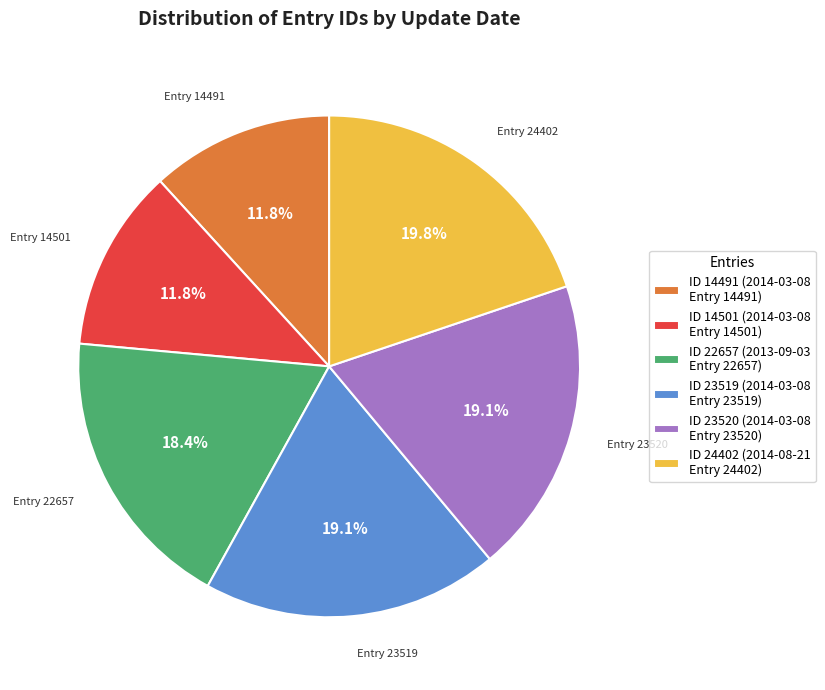

What percentage is NOT represented by ID 14491 (2014-03-08 Entry 14491)?

88.2%